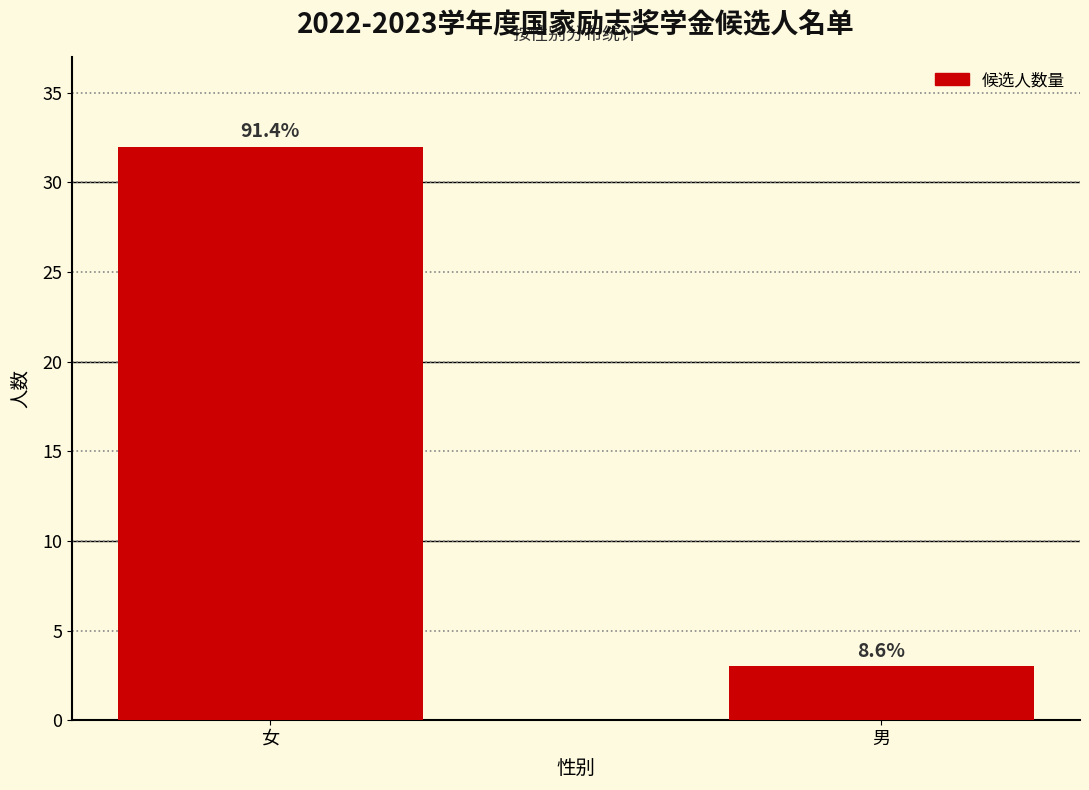

Are the bars horizontal?

No